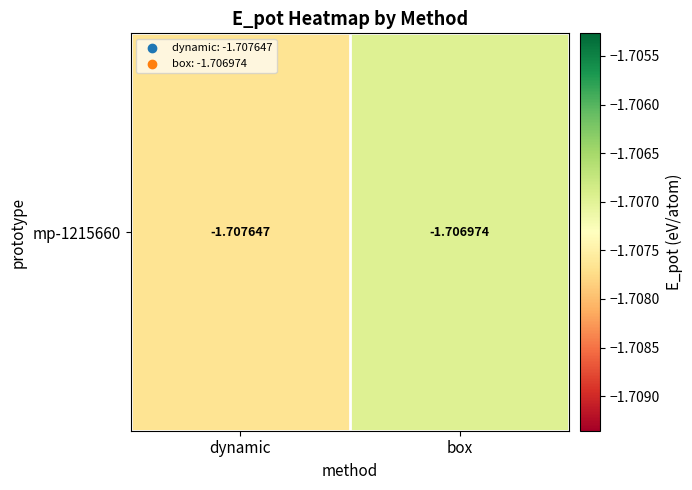

Read the value at box.

-1.7